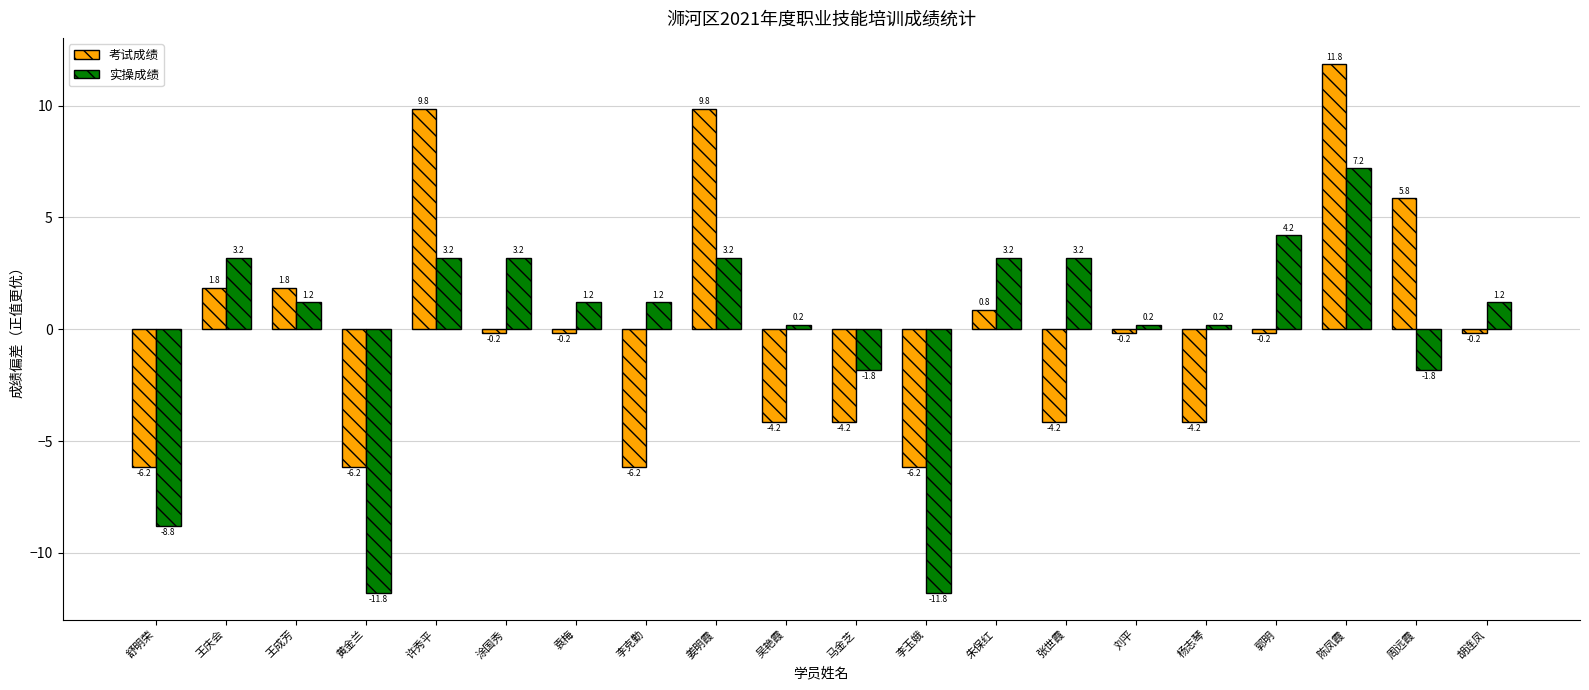

What is the difference between the second highest and minimum values in the 考试成绩 series?

16.0